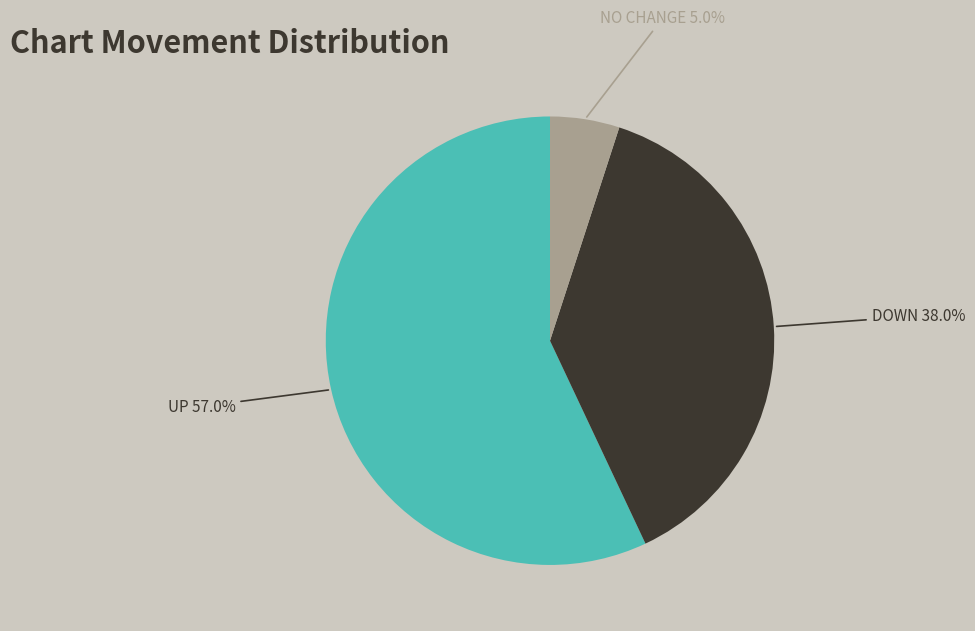

Is there any slice that represents more than half of the pie?

Yes